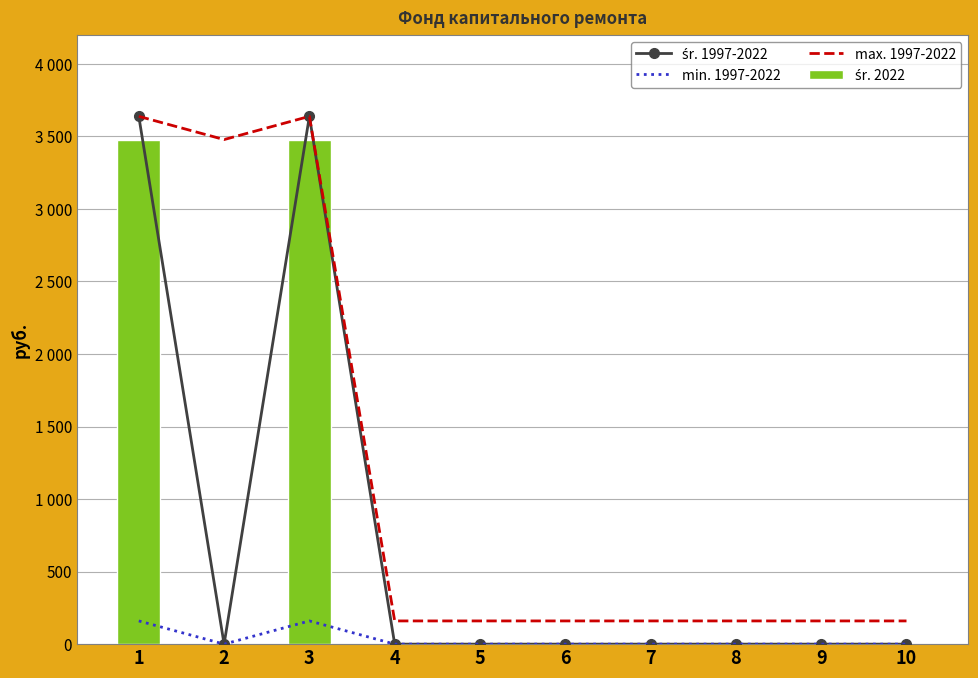

What is the total value across all series at 9?

159.9